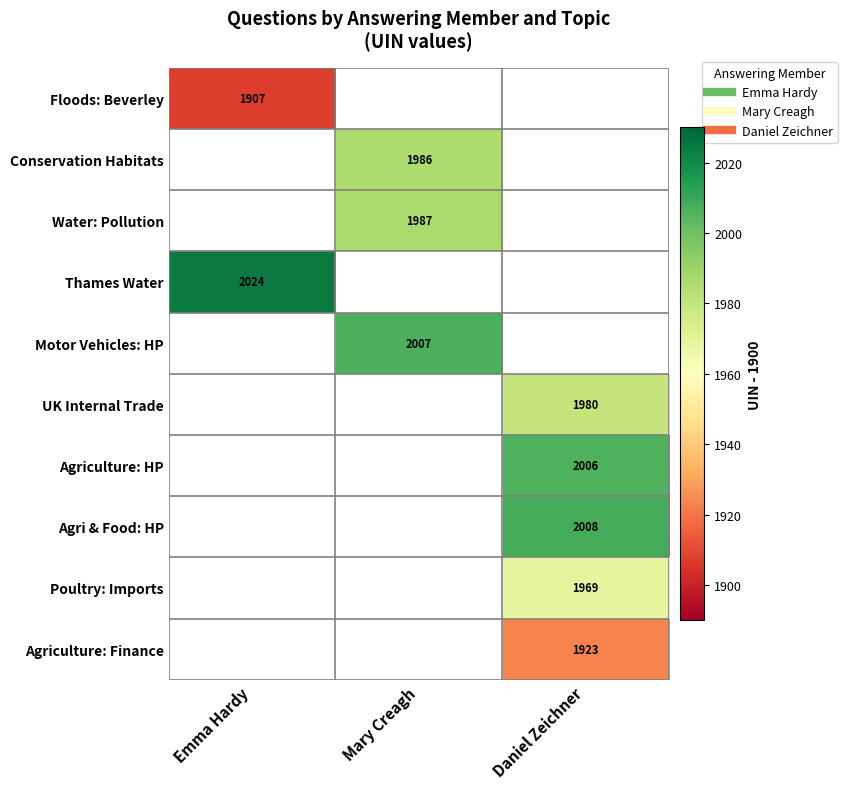

What is the minimum value shown in the chart?

7.0